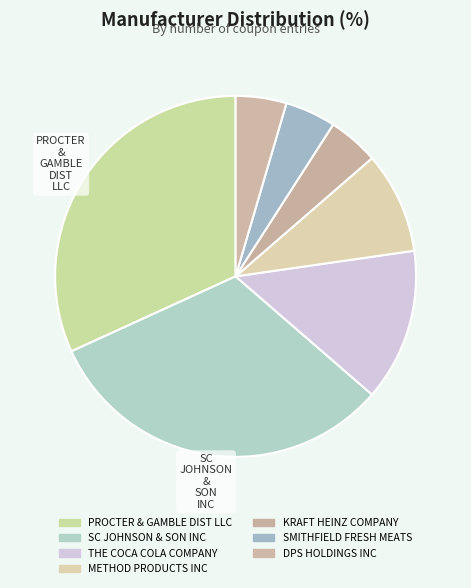

To the nearest percent, what is the difference between the SMITHFIELD FRESH MEATS and METHOD PRODUCTS INC slice percentages?

5%